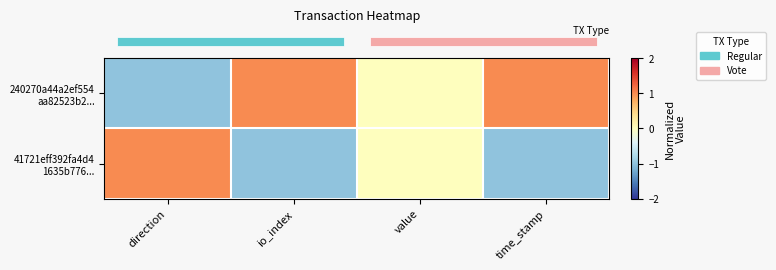

List the series in order of their overall mean, lowest first.

row_1, row_0